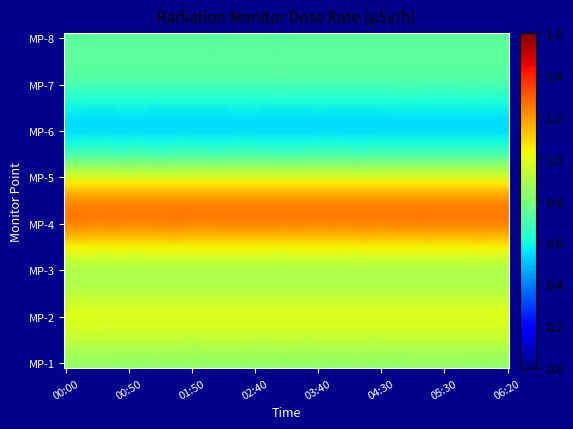

Which series has the largest total across all categories?

MP-4